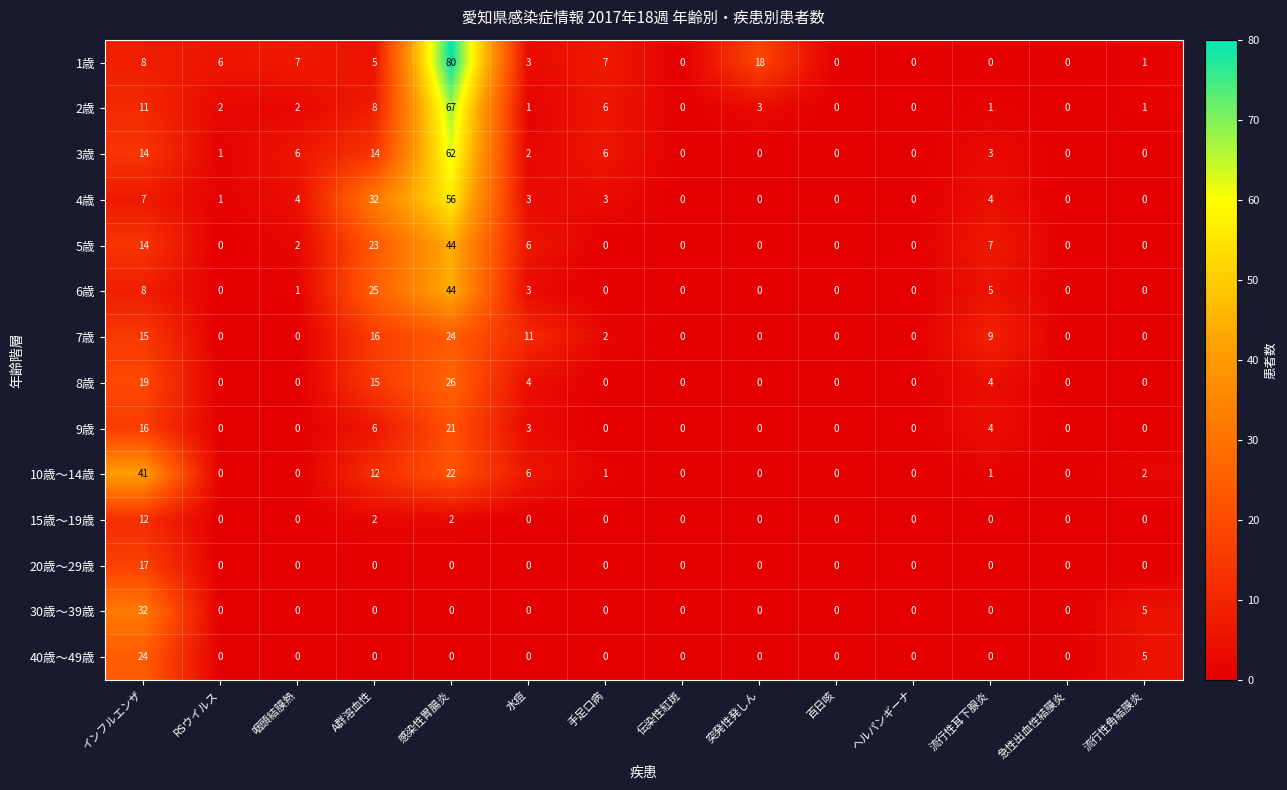

What is the total value across all series at 流行性角結膜炎?

14